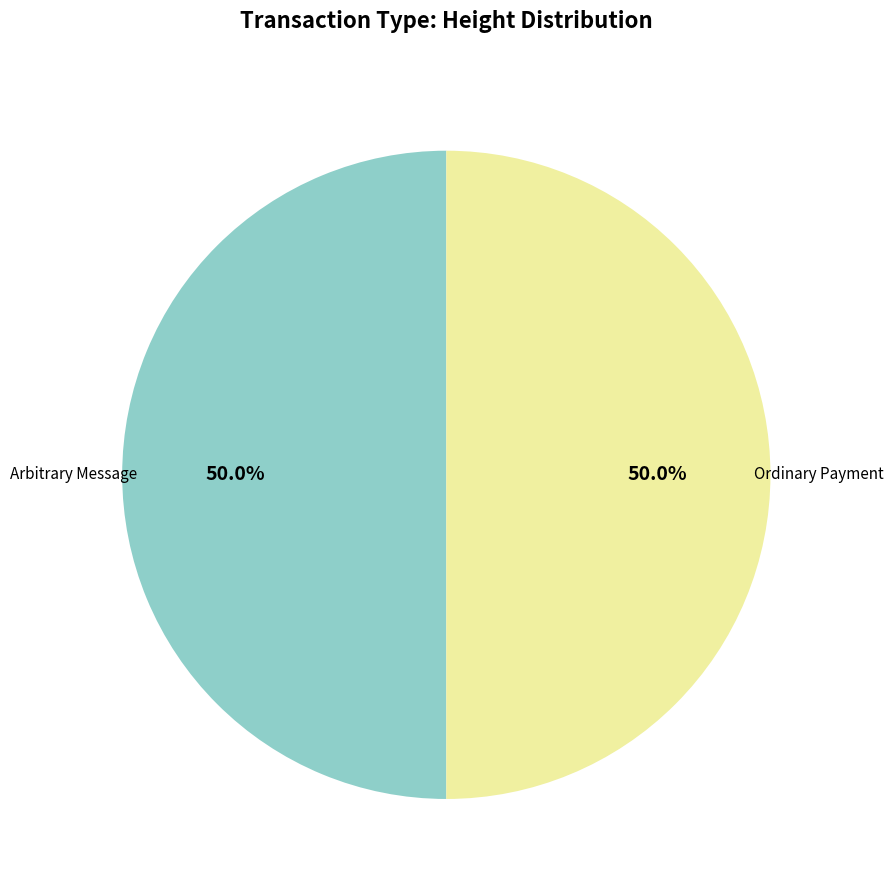

How many slices are in this pie chart?

2